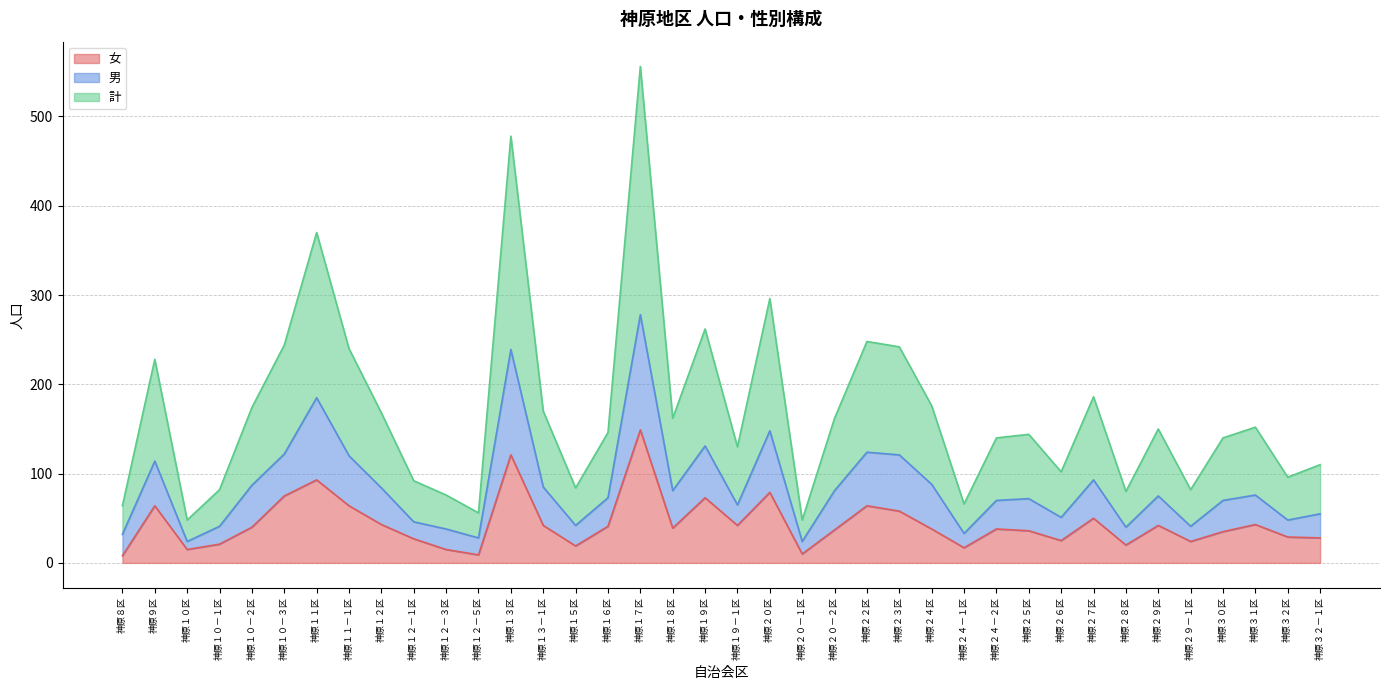

What is the label of the 34th point from the left?

神原２９－１区